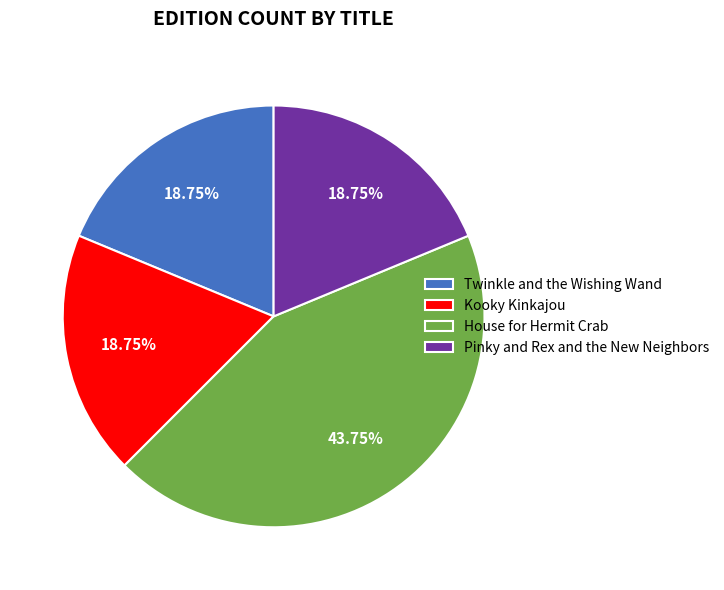

Does House for Hermit Crab represent more than half of the total?

No